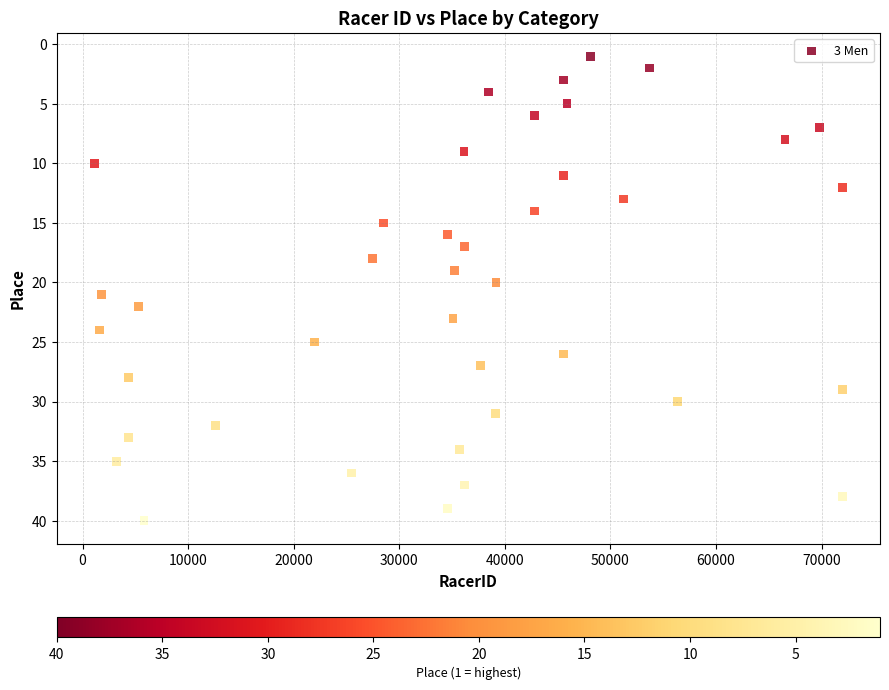

What is the range of X values (max minus min)?

70886